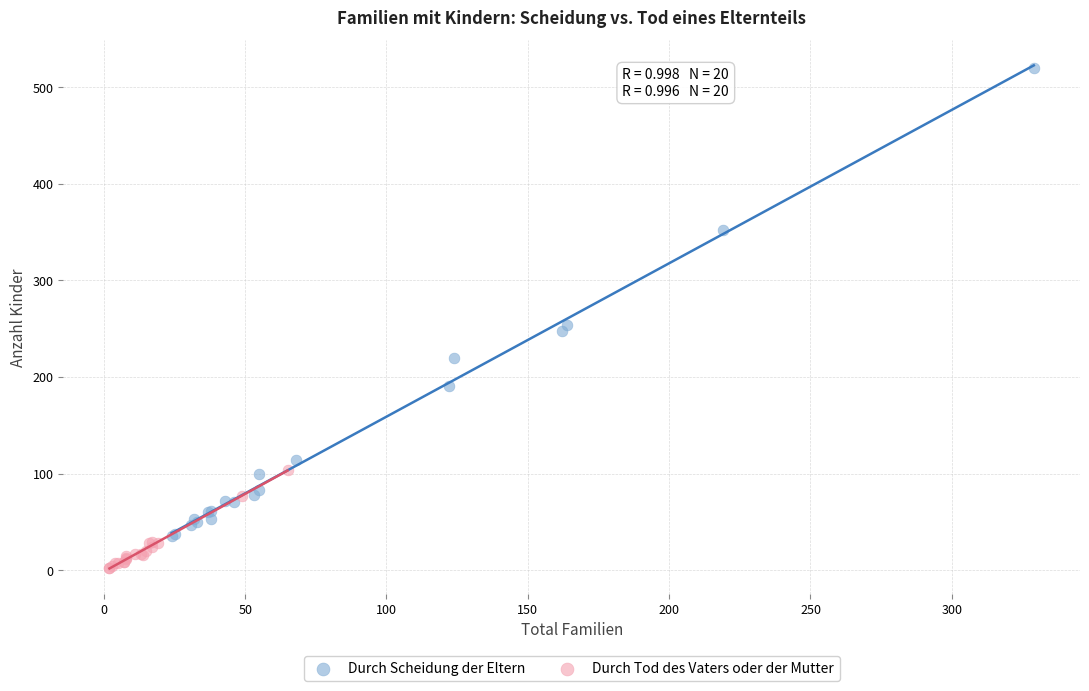

Which series reaches the minimum Y coordinate?

Durch Tod des Vaters oder der Mutter